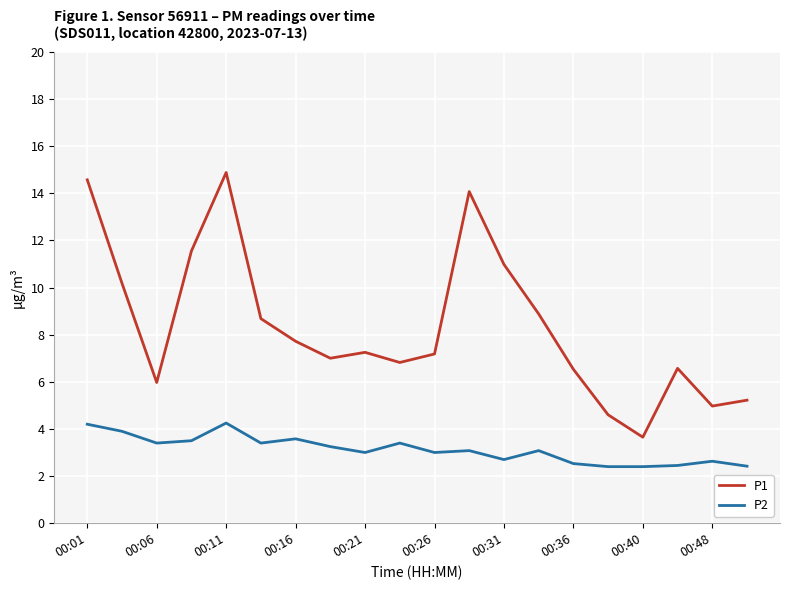

True or false: P2 and P1 intersect in this chart.

False